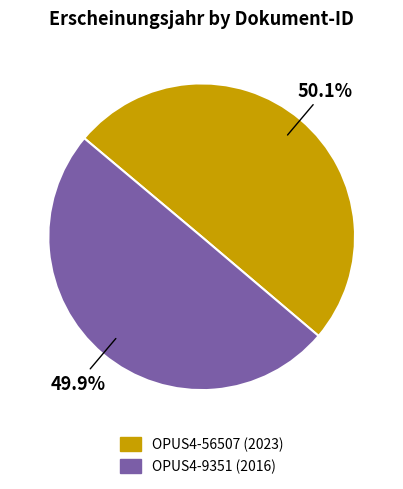

Is it true that OPUS4-9351 is 50% of the pie?

True